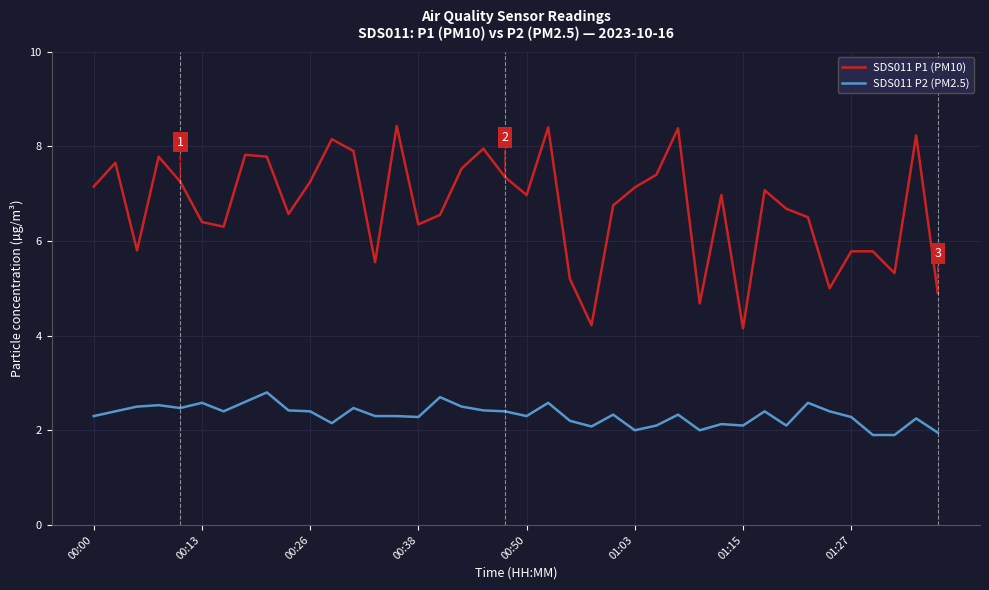

What is the difference between the maximum and minimum values in the SDS011 P2 (PM2.5) series?

0.9